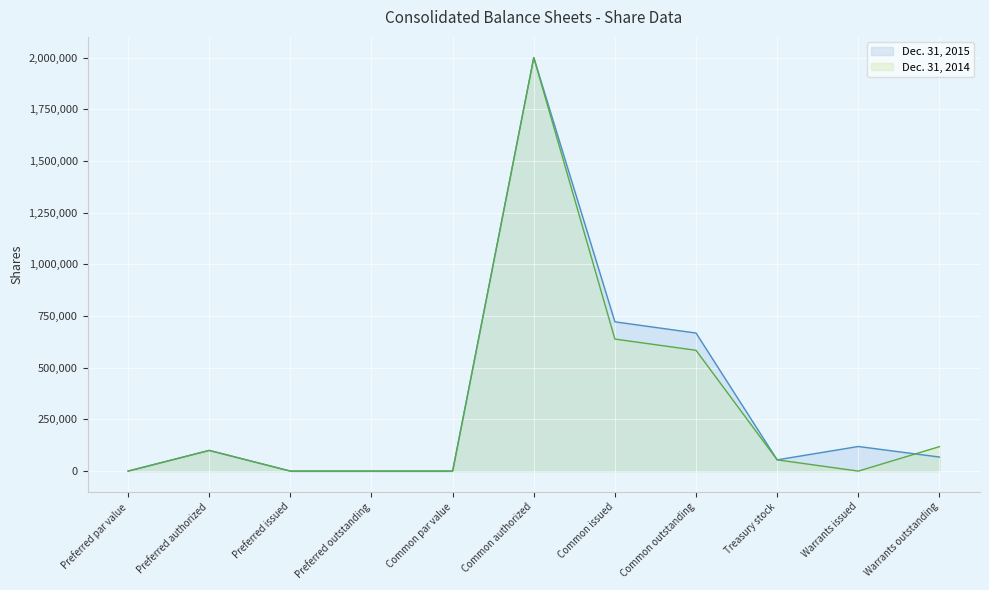

How many positive values does the Dec. 31, 2014 series have?

6